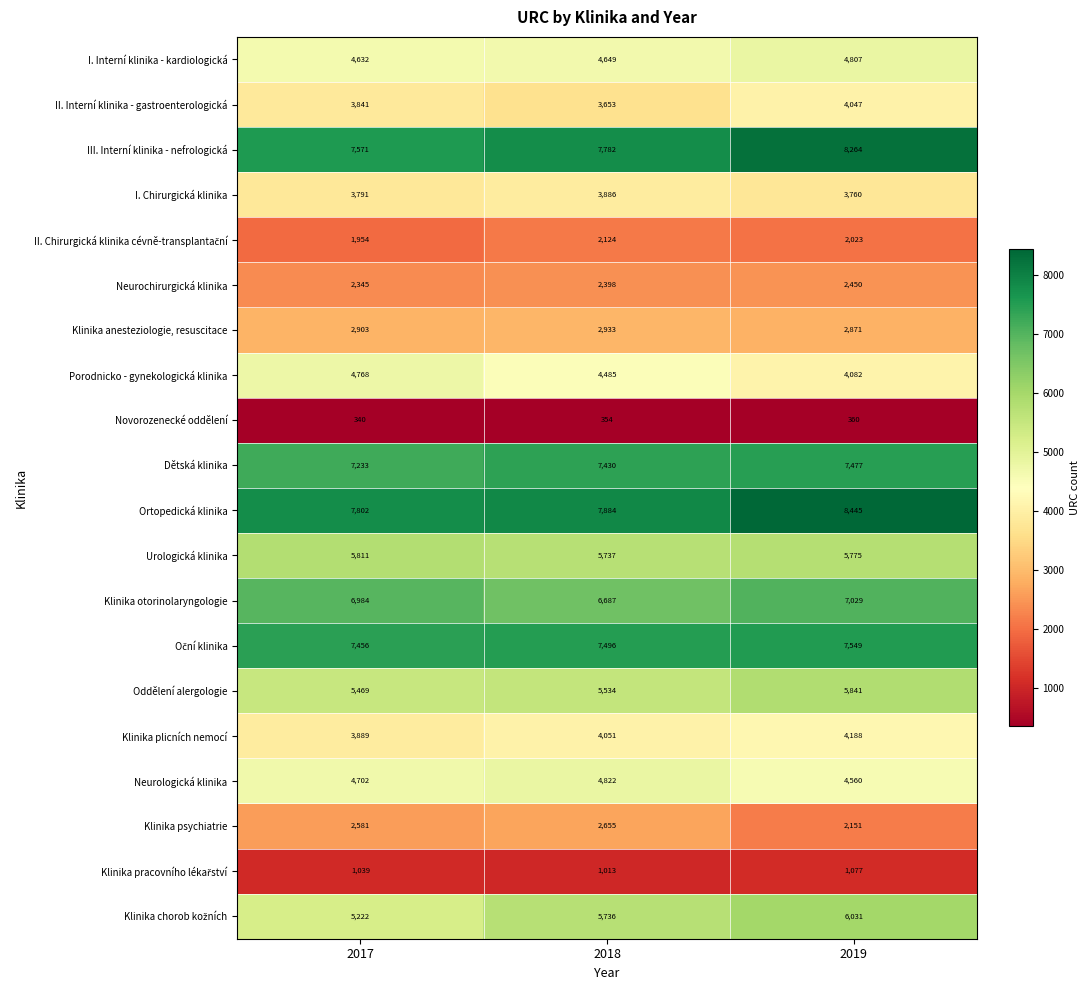

At which category is the sum across all series the highest?

2019